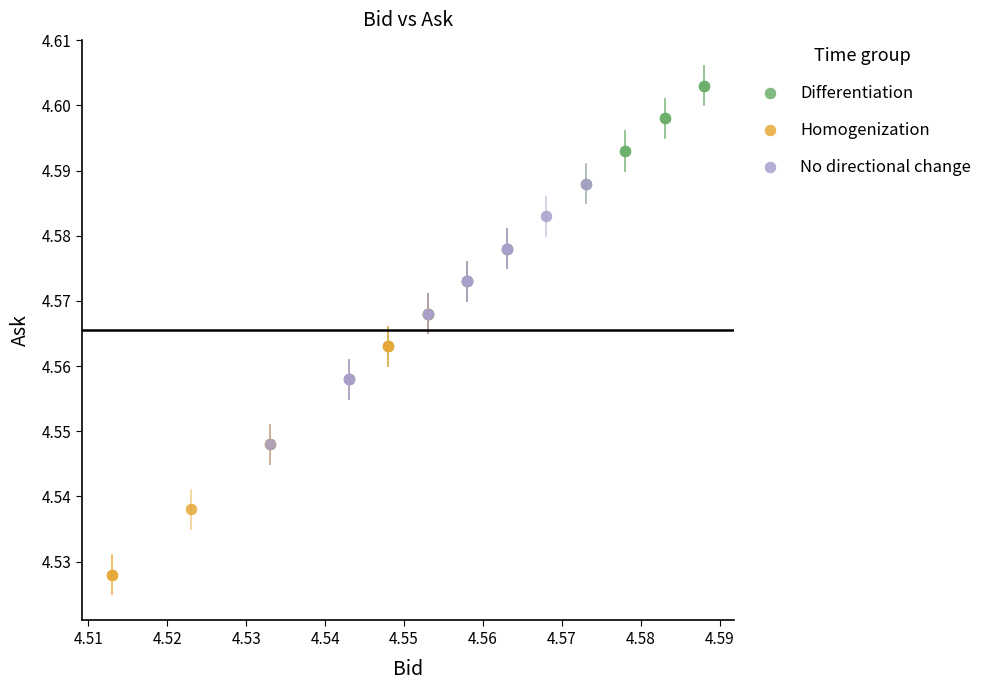

Which series has the largest Y range (max minus min)?

Homogenization